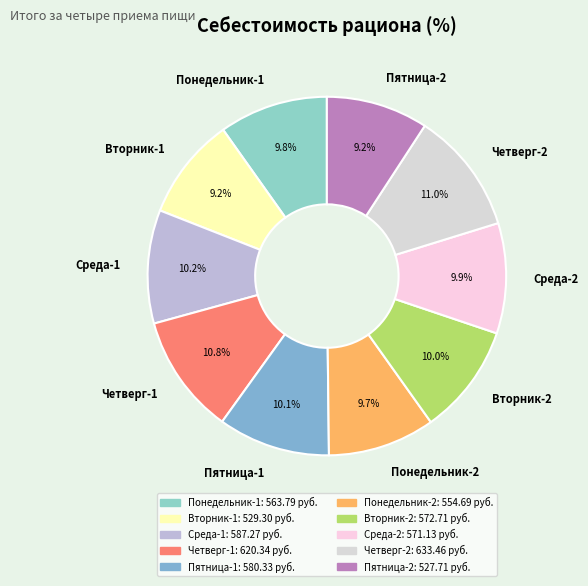

To the nearest percent, what is the difference between the largest and smallest slice percentages?

2%